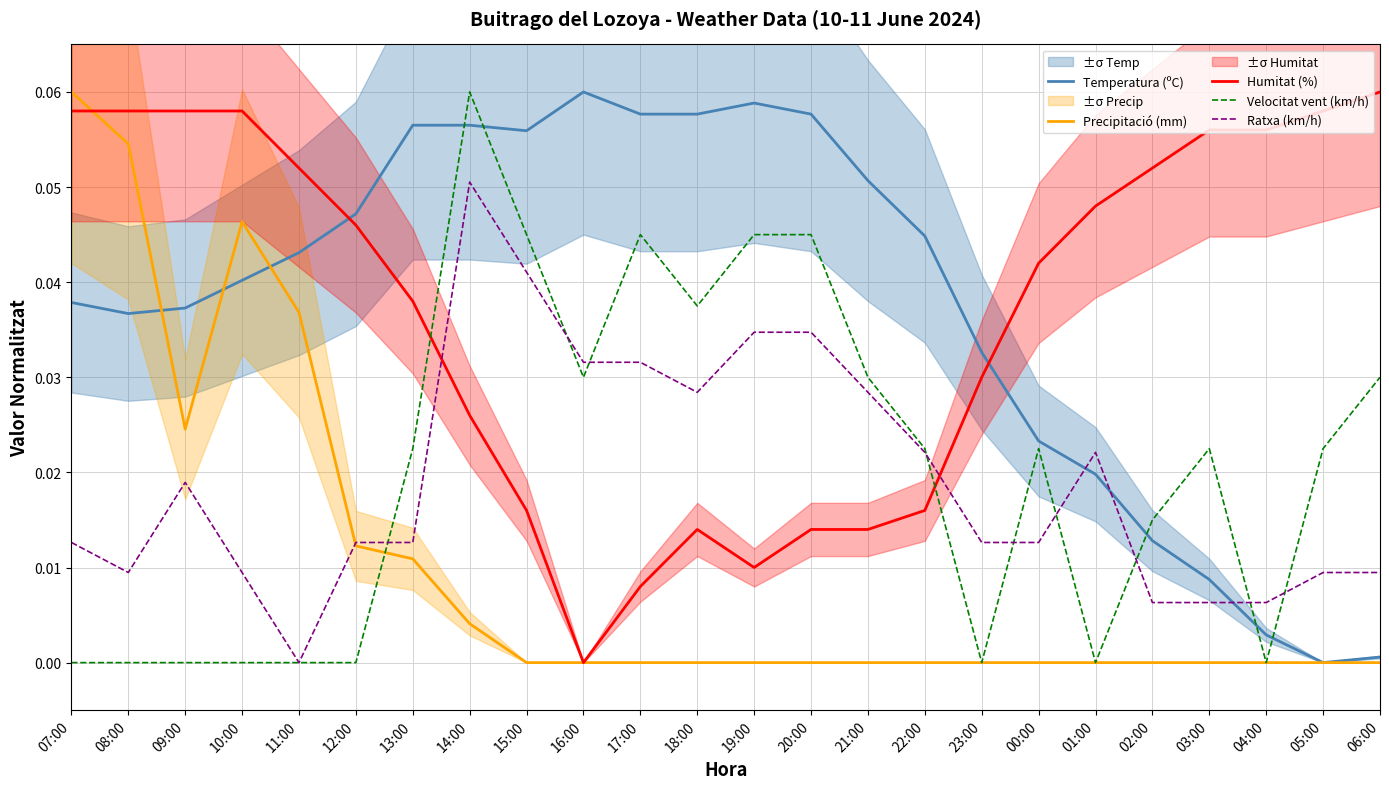

Is the value of Temperatura (ºC) at 06:00 greater than the value of Ratxa (km/h) at 10:00?

No